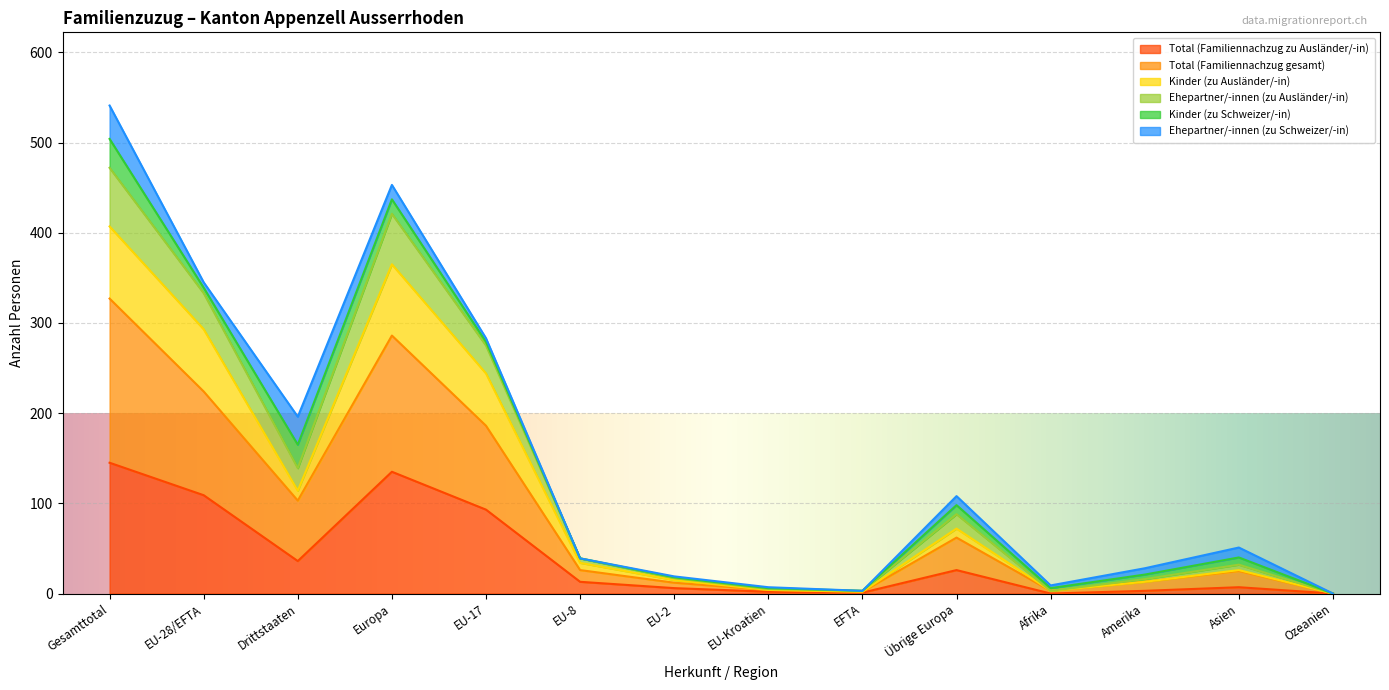

What is the highest value of the Total (Familiennachzug zu Ausländer/-in) series?

145